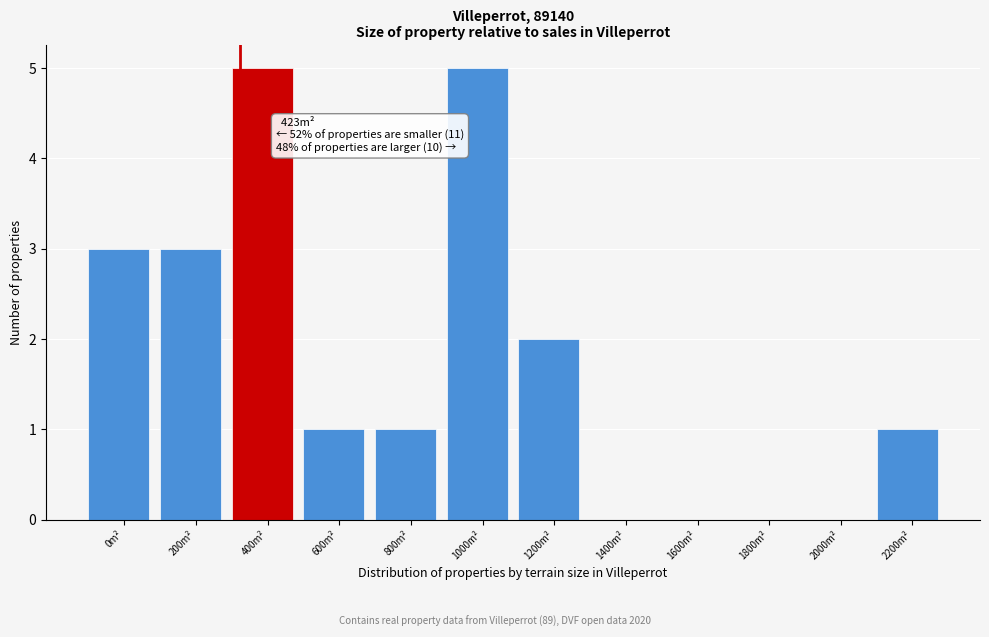

Reading left to right, list all the values displayed in this chart.

0m²=3	200m²=3	400m²=5	600m²=1	800m²=1	1000m²=5	1200m²=2	1400m²=0	1600m²=0	1800m²=0	2000m²=0	2200m²=1